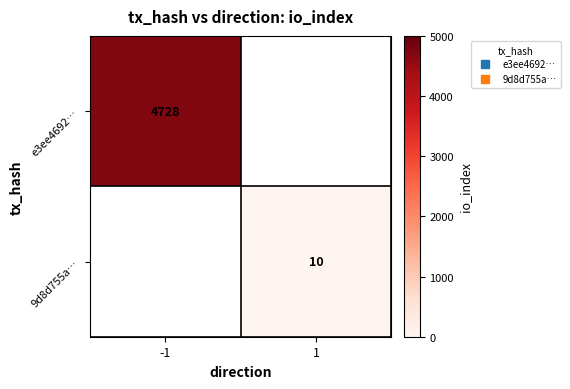

How many values in e3ee4692… are above zero?

1